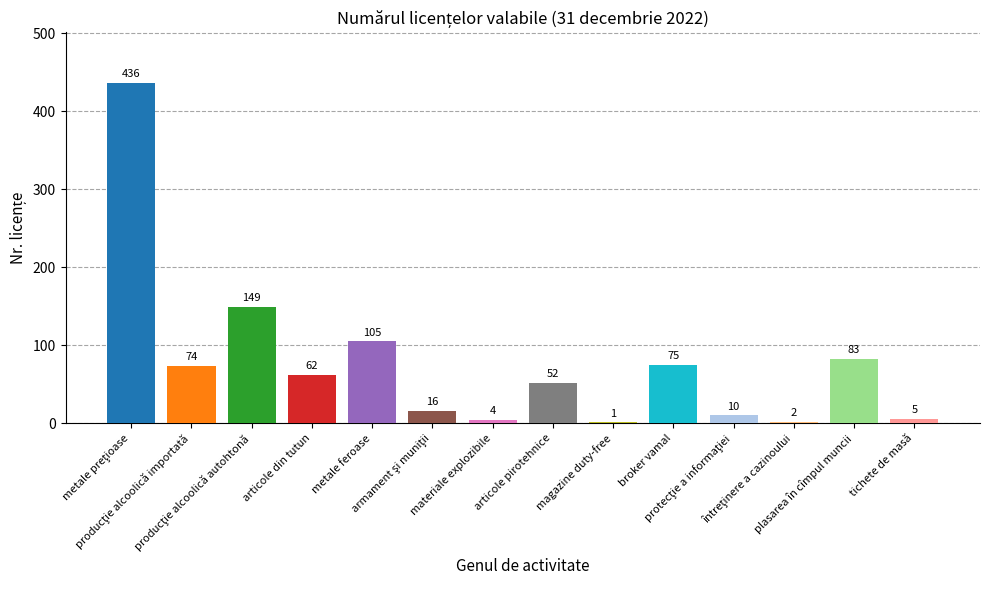

What is the greatest value displayed?

436